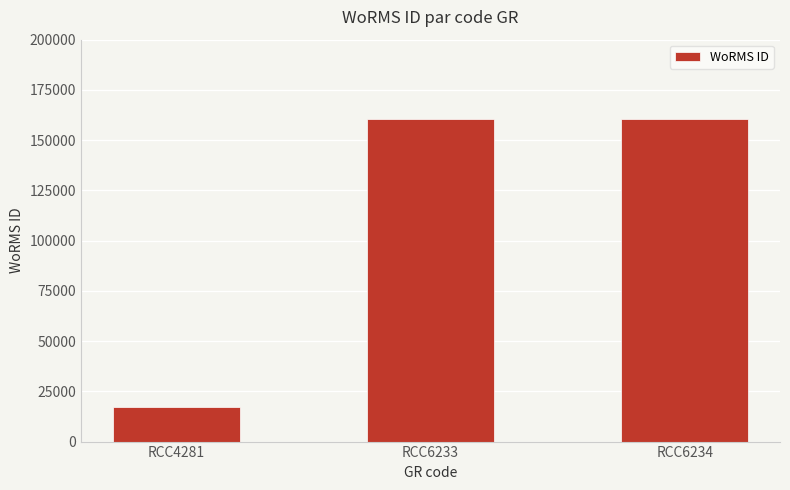

Does the chart contain any negative values?

No